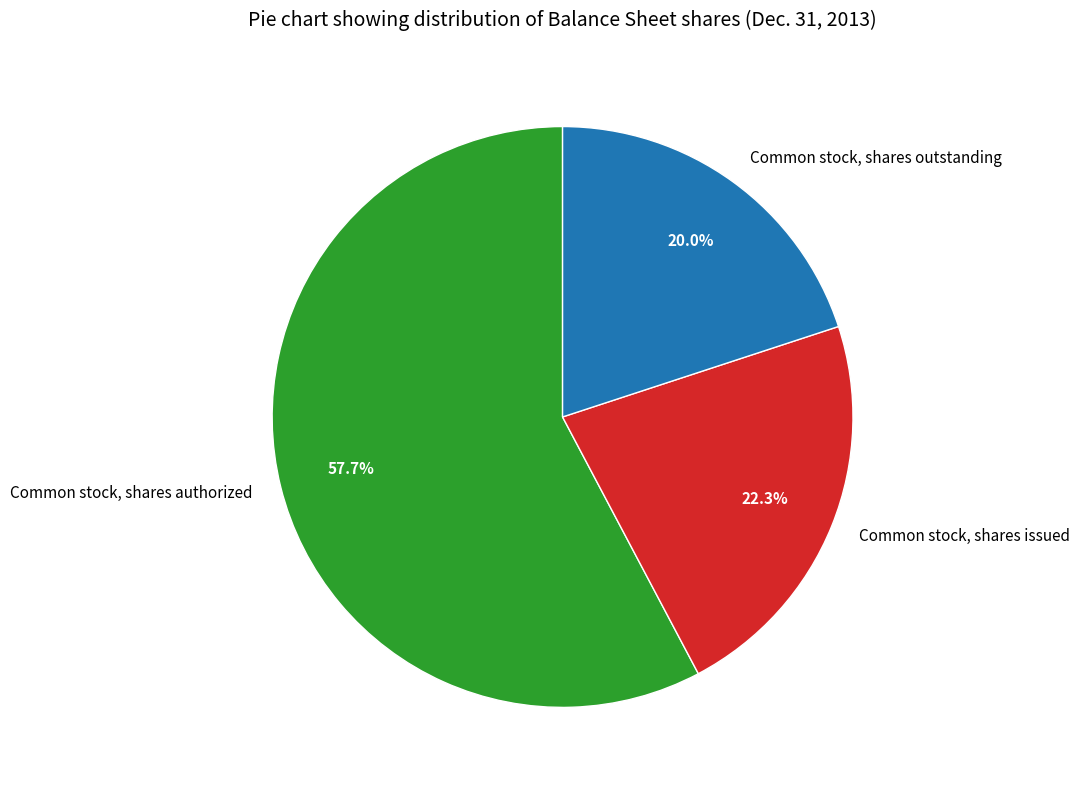

To the nearest percent, what is the difference between the Common stock, shares issued and Common stock, shares authorized slice percentages?

35%